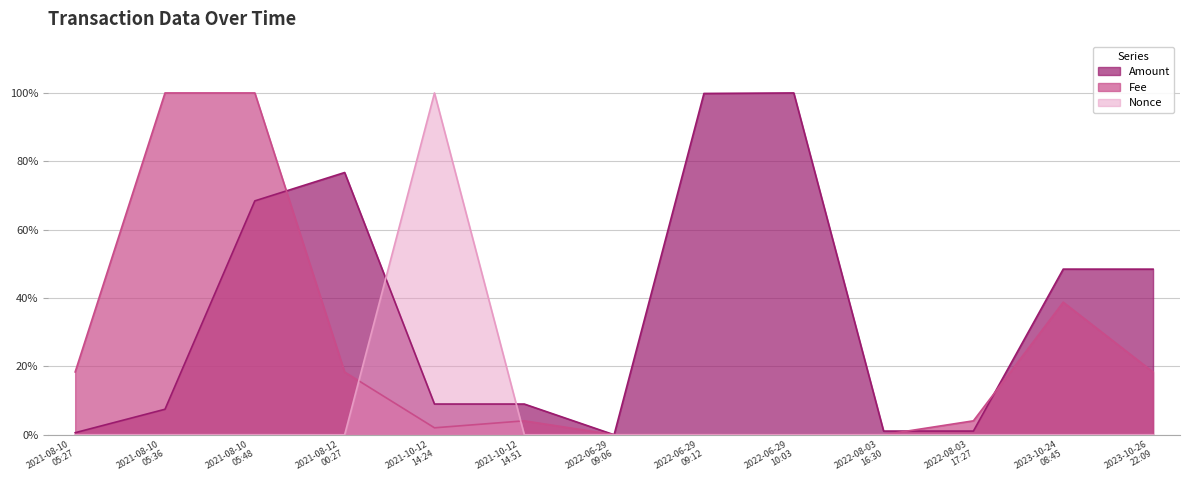

True or false: Nonce has a value of 0.0 at 2022-08-03
17:27.

False